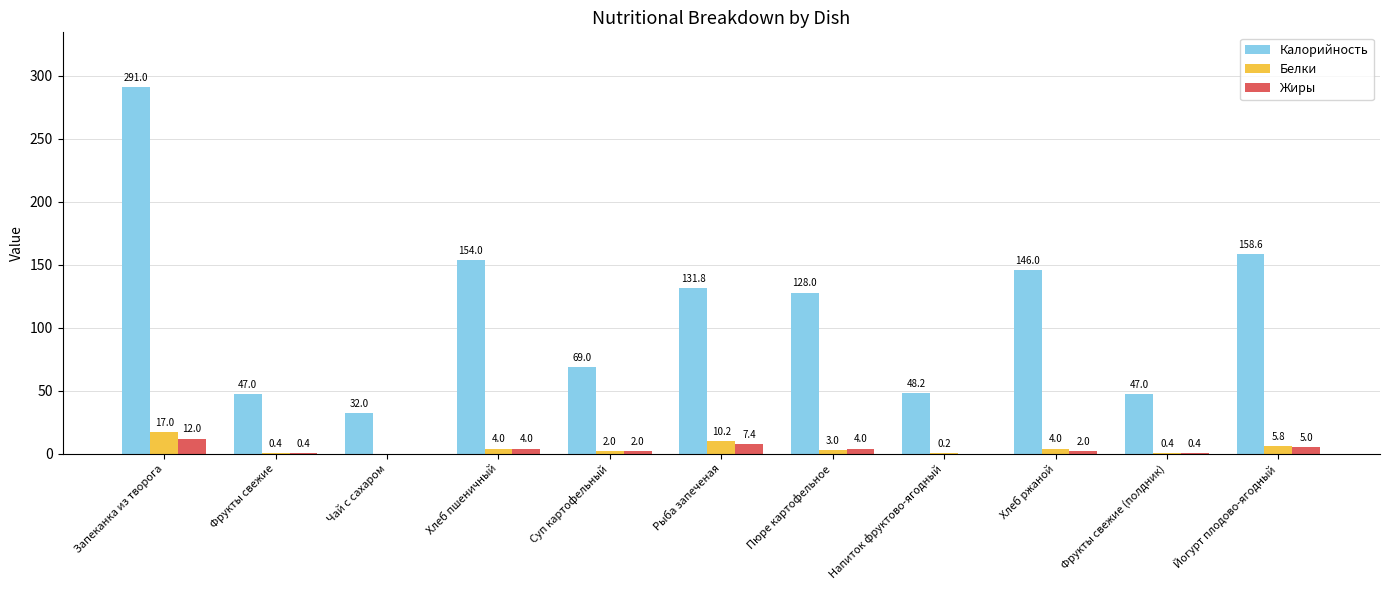

Are the bars grouped side by side (vs. stacked)?

Yes